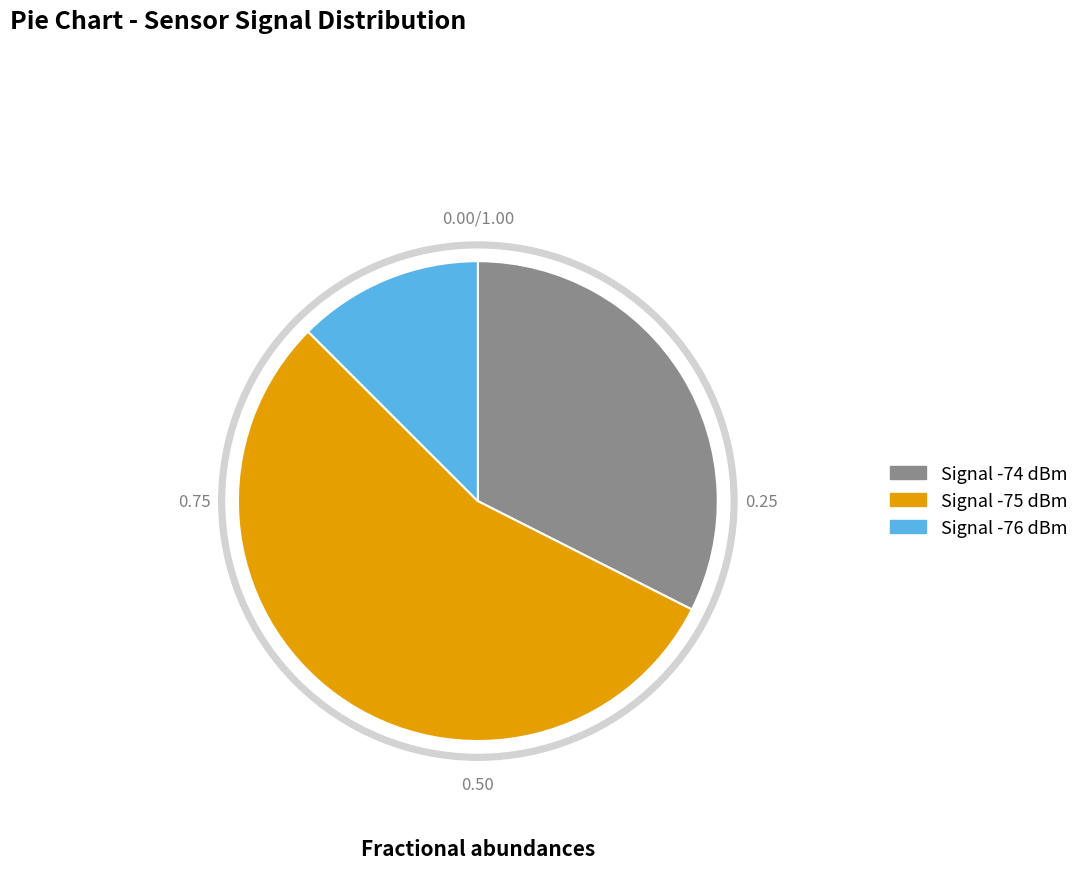

Is it true that 25 is 17% of the pie?

False